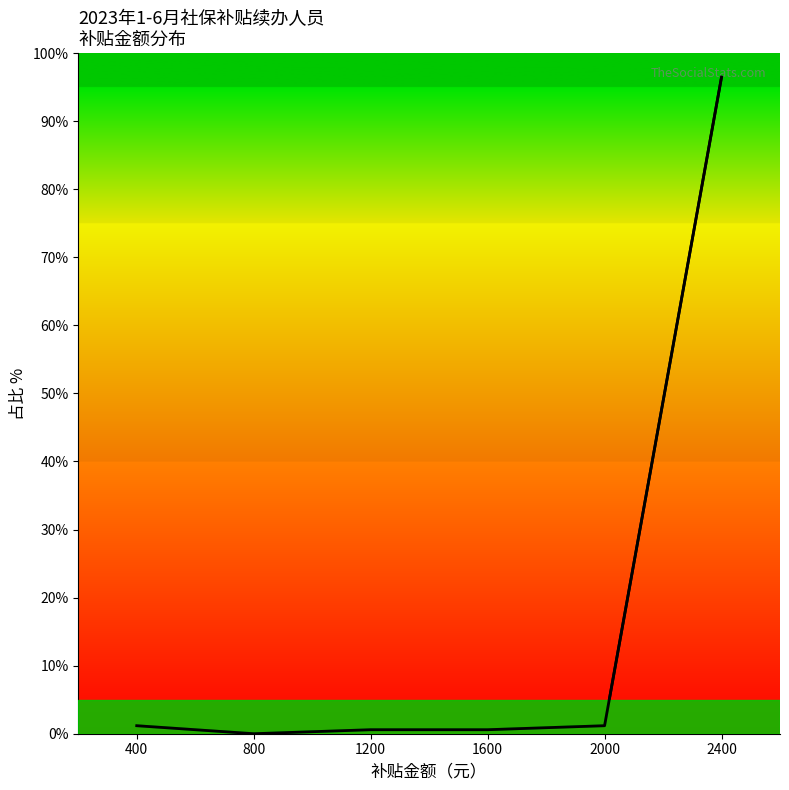

Count the number of data series in this chart.

1